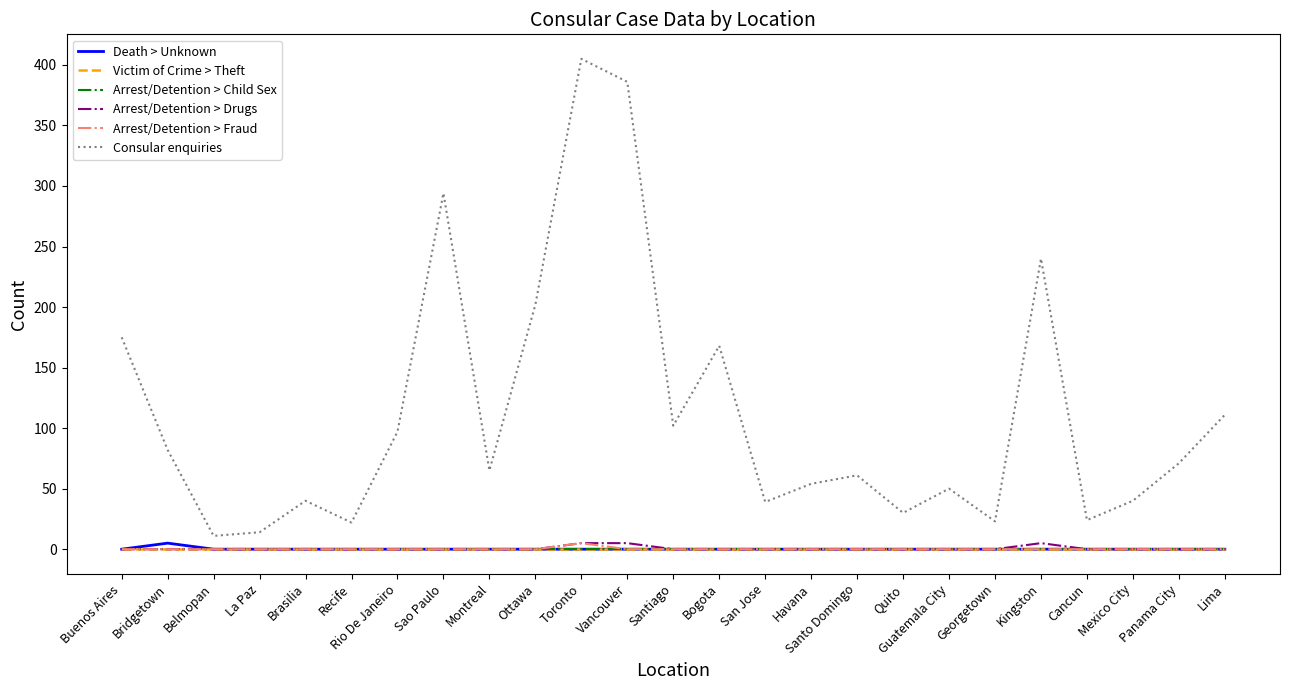

Does the chart have visible grid lines?

No